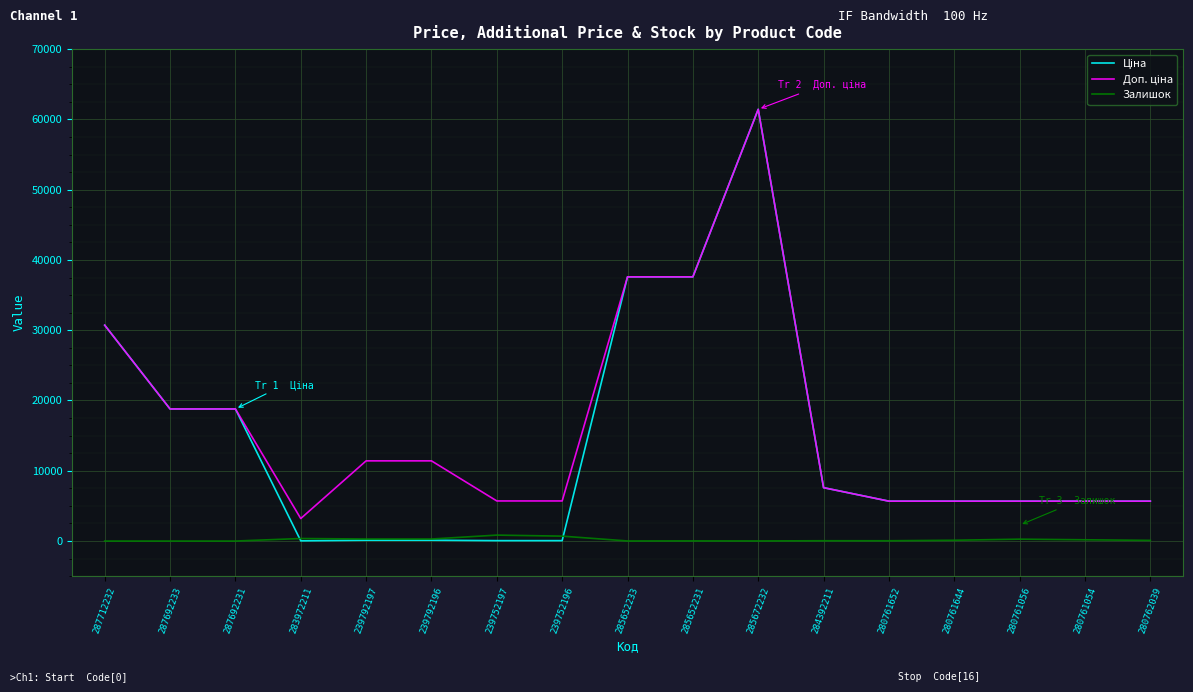

At which category is the sum across all series the highest?

285672232